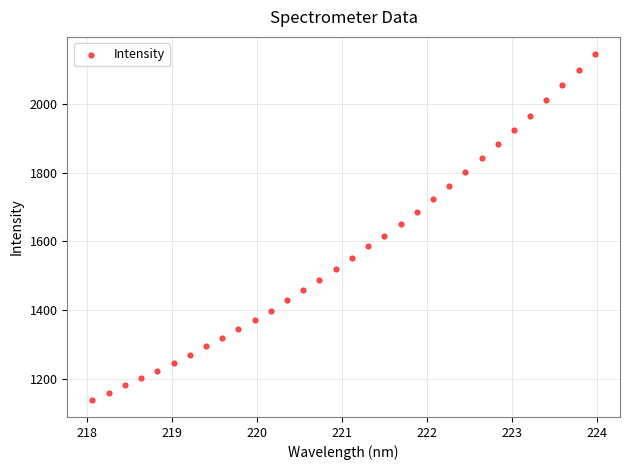

What is the range of Y values (max minus min)?

1005.1